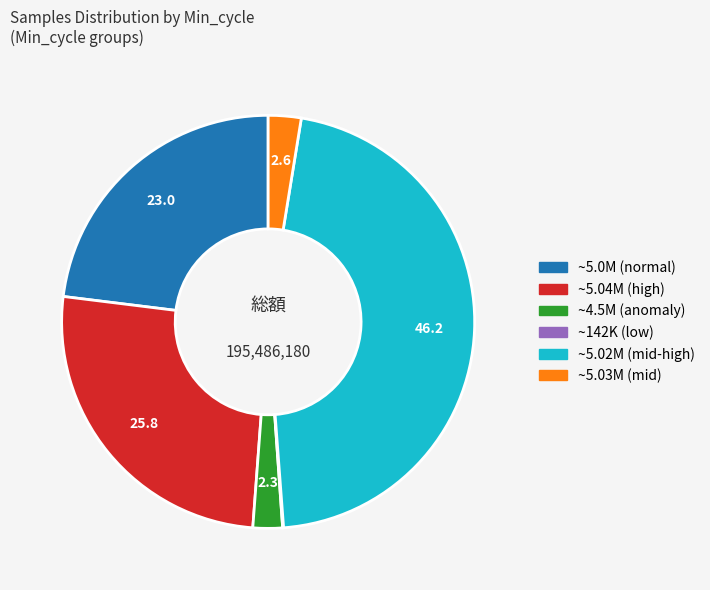

Is there any slice that represents more than half of the pie?

No